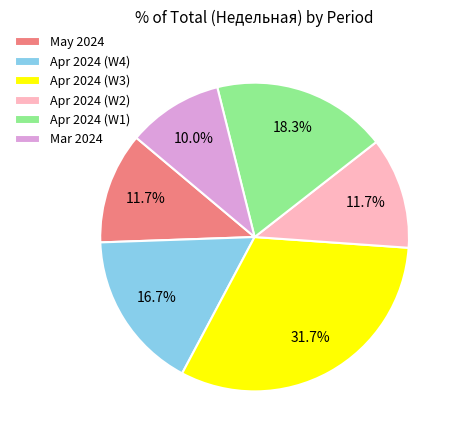

Which slice is the smallest?

Mar 2024